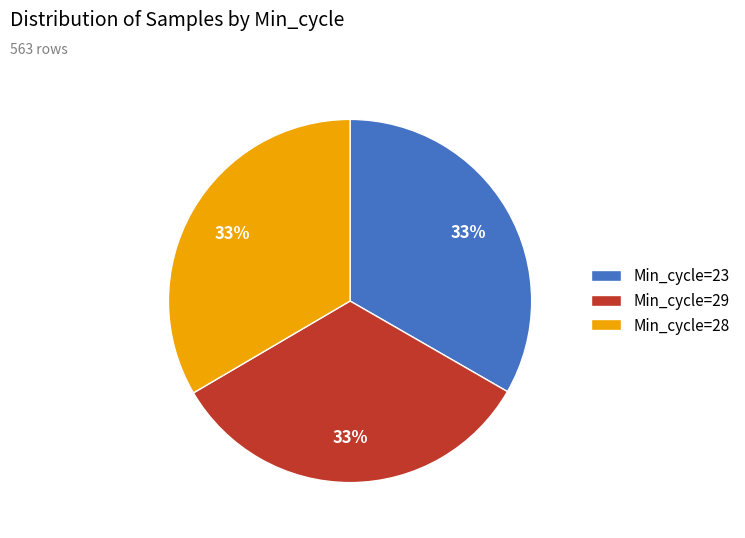

Approximately how many times larger is the value at Min_cycle=28 compared to Min_cycle=23?

1.0